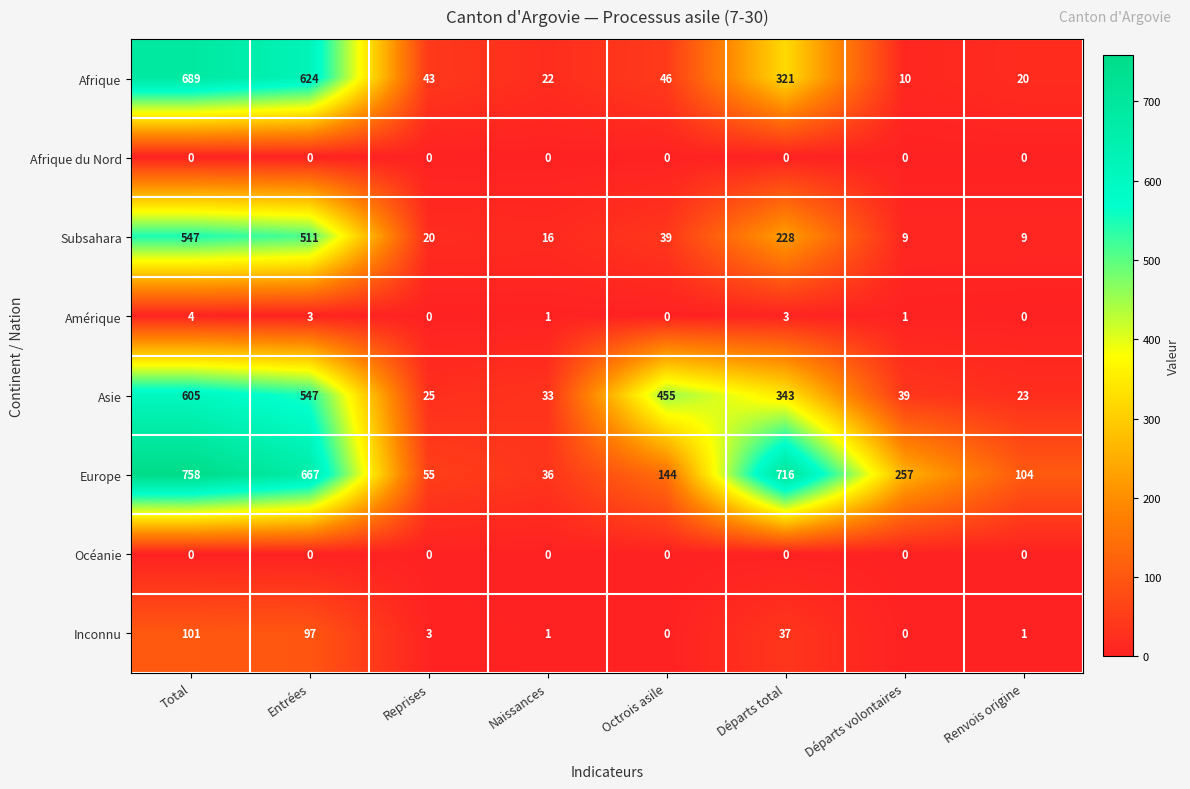

What is the spread (max minus min) of values at Octrois asile?

455